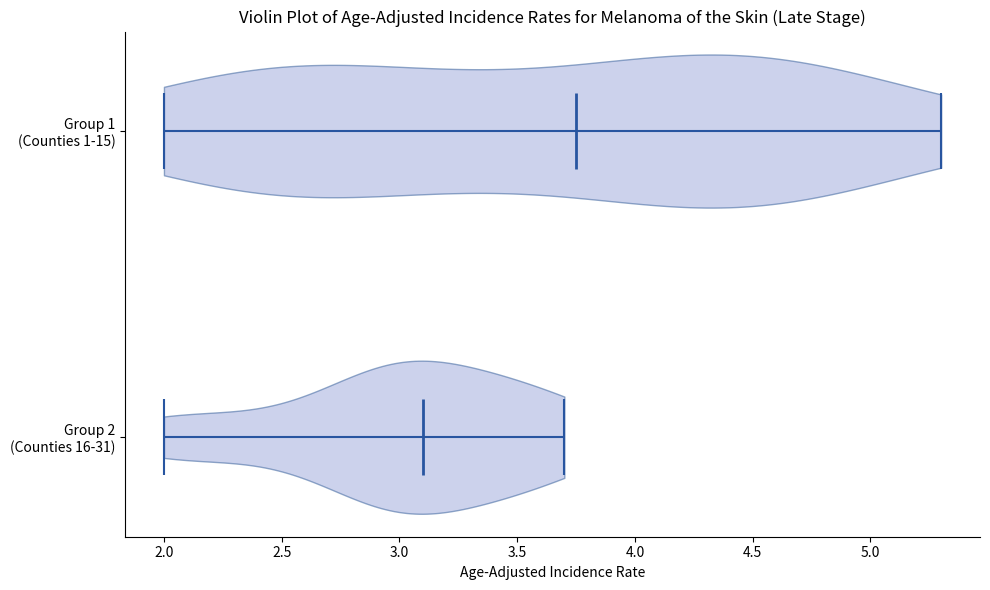

What is the lowest point the violin for Group 1 (Counties 1-15) reaches on the x-axis? The values are not printed on the chart, so give them approximately, as read against the axis.

2.00